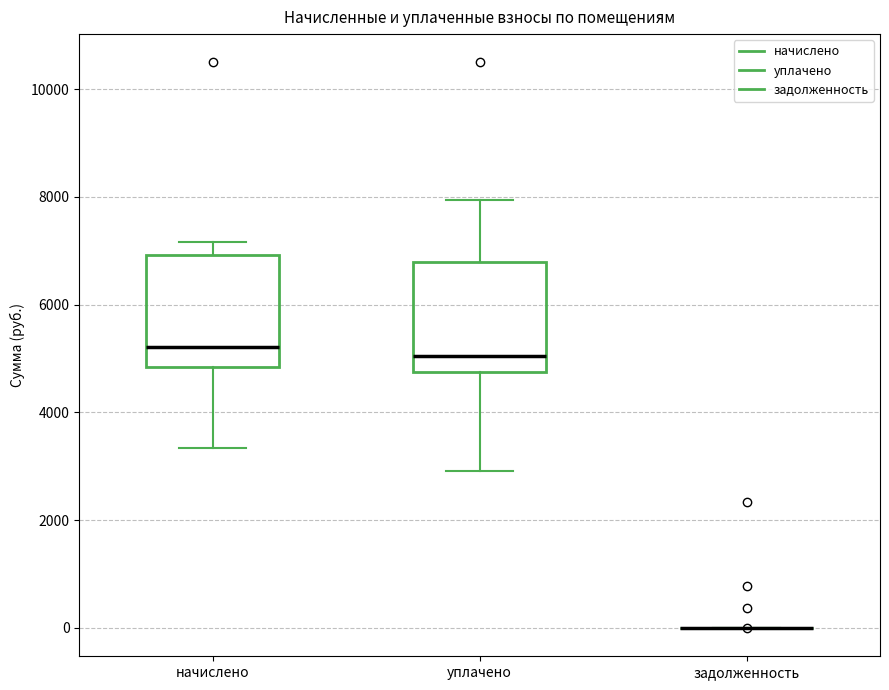

Reading left to right, transcribe this box plot: for each box, give where its median line is, the range the box spans, and where its two whiskers end, as read against the y-axis. The values are not printed on the chart, so give them approximately, as read against the axis.

начислено: median 5200, box 4800 to 7000, whiskers 3400 to 7200
уплачено: median 5000, box 4800 to 6800, whiskers 3000 to 8000
задолженность: box collapsed to a line at 0, whiskers 0 to 0